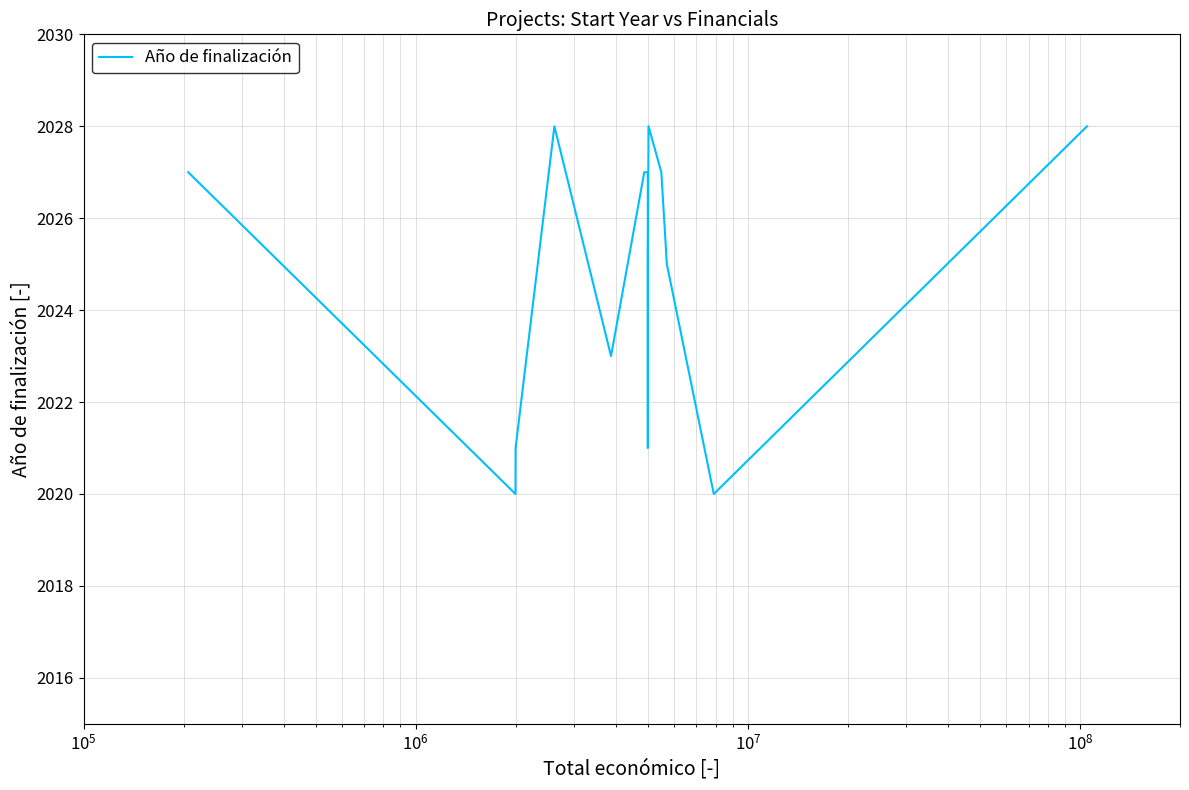

What is the sum of all values?

28347